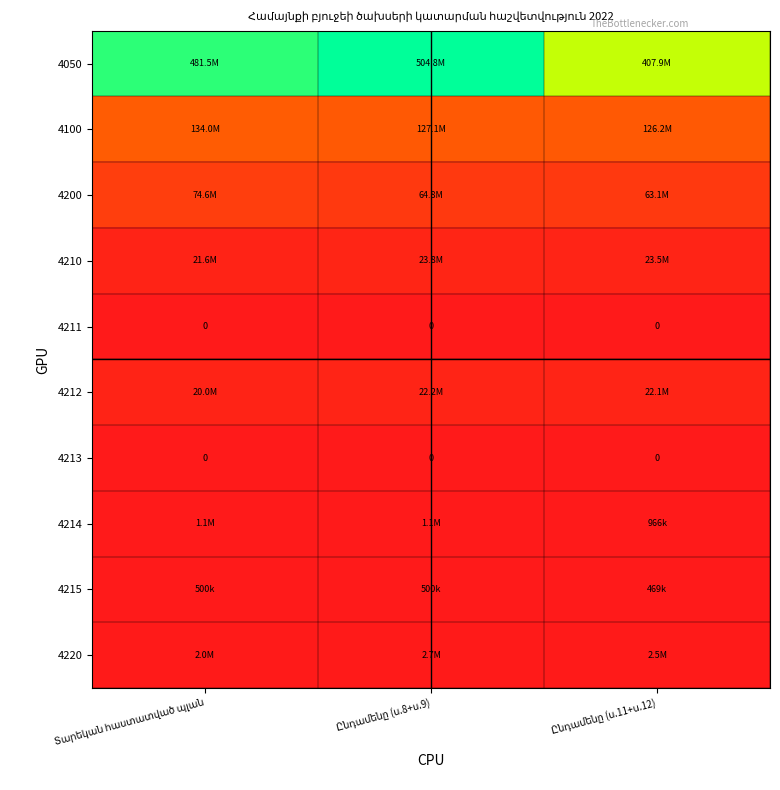

What is the sum of all 4200 values?

202464525